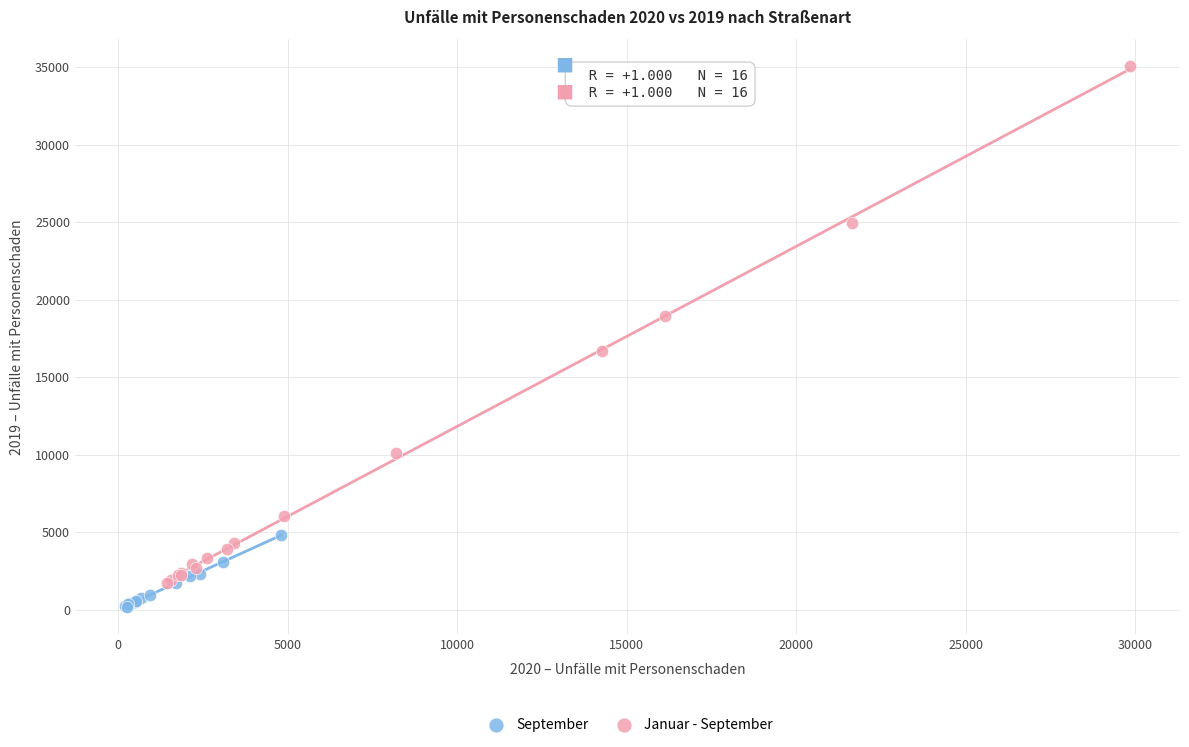

Which series has the largest Y range (max minus min)?

Januar - September